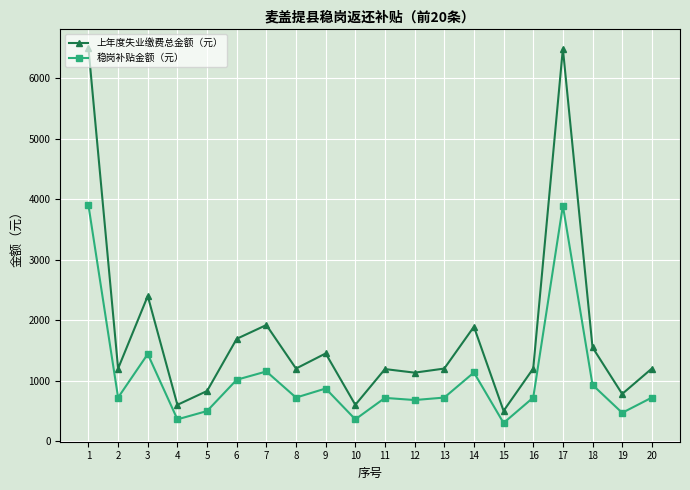

What are all the series names shown in the legend?

上年度失业缴费总金额（元）, 稳岗补贴金额（元）